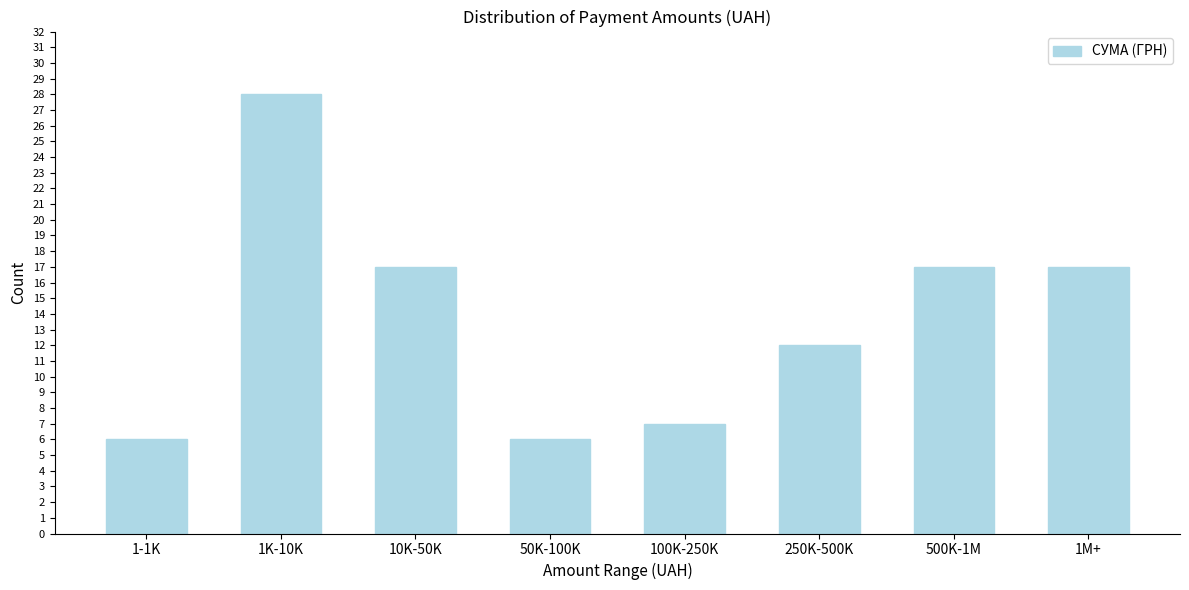

Reading left to right, extract all data points from this chart.

1-1K=6	1K-10K=28	10K-50K=17	50K-100K=6	100K-250K=7	250K-500K=12	500K-1M=17	1M+=17